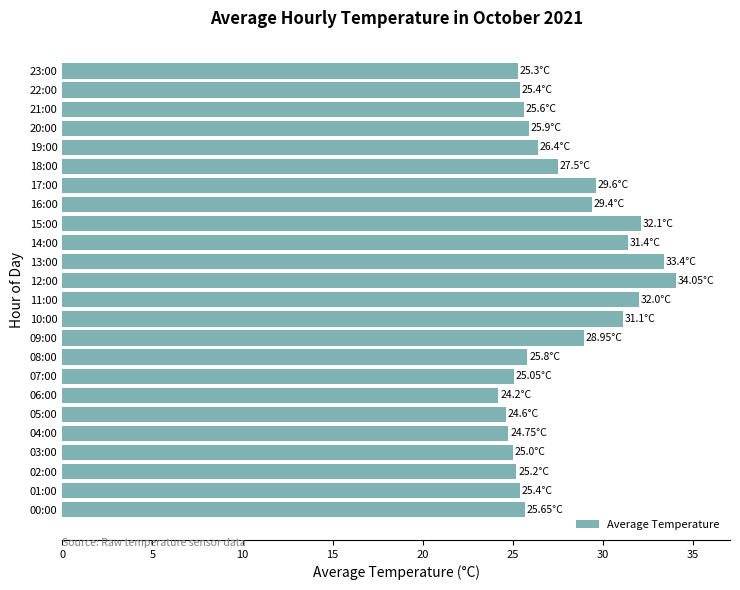

What is the sum of the values at 23:00 and 01:00?

50.7